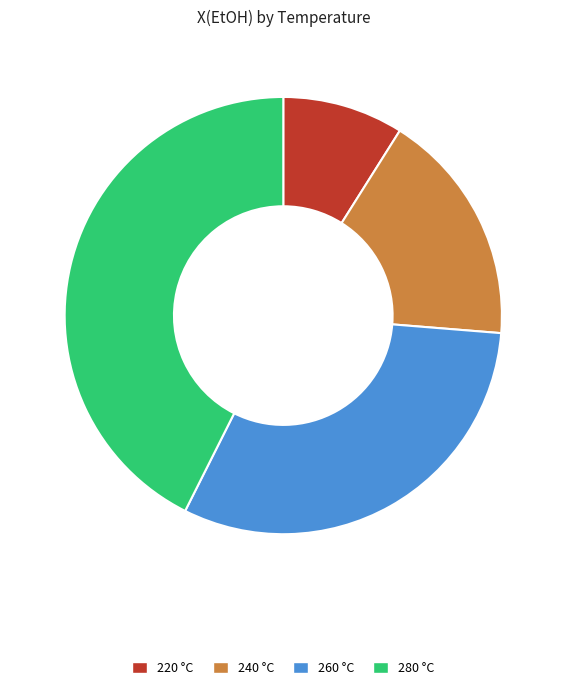

The 260 °C slice represents 21% of the pie. True or false?

False